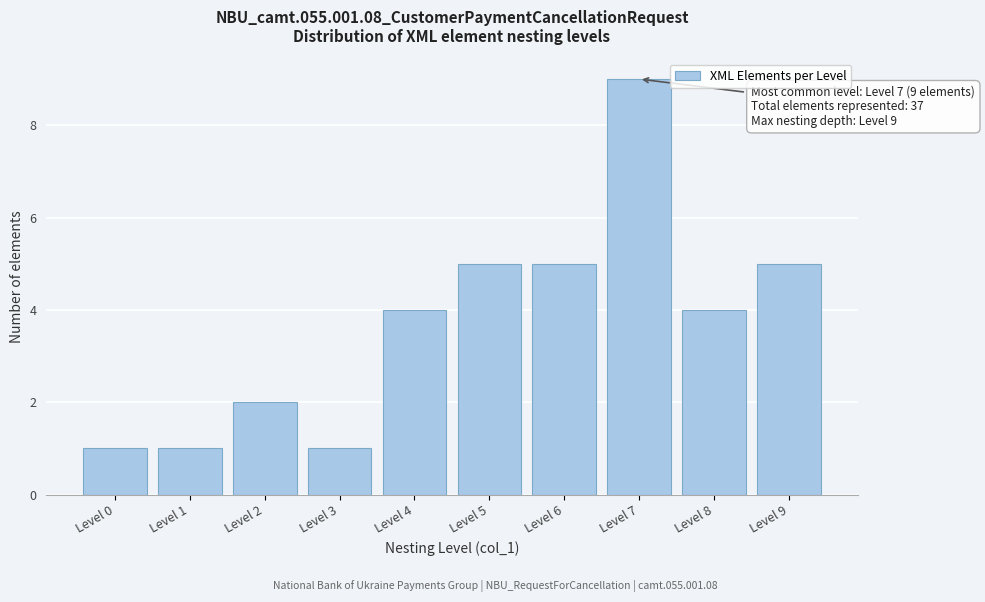

Reading right to left, what are all the values shown in this chart?

5	4	9	5	5	4	1	2	1	1